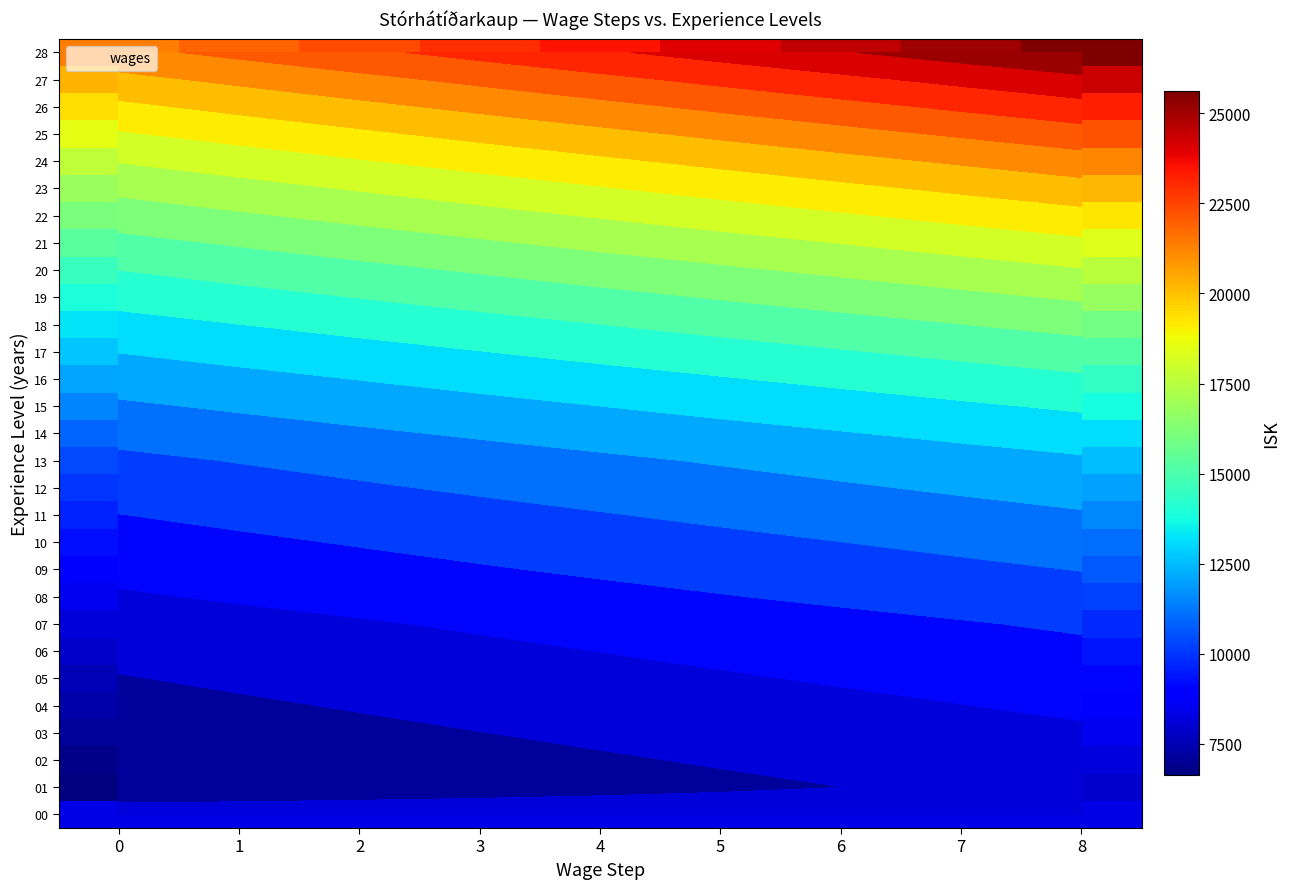

Rank the categories by 13 value from lowest to highest.

0, 1, 2, 3, 4, 5, 6, 7, 8